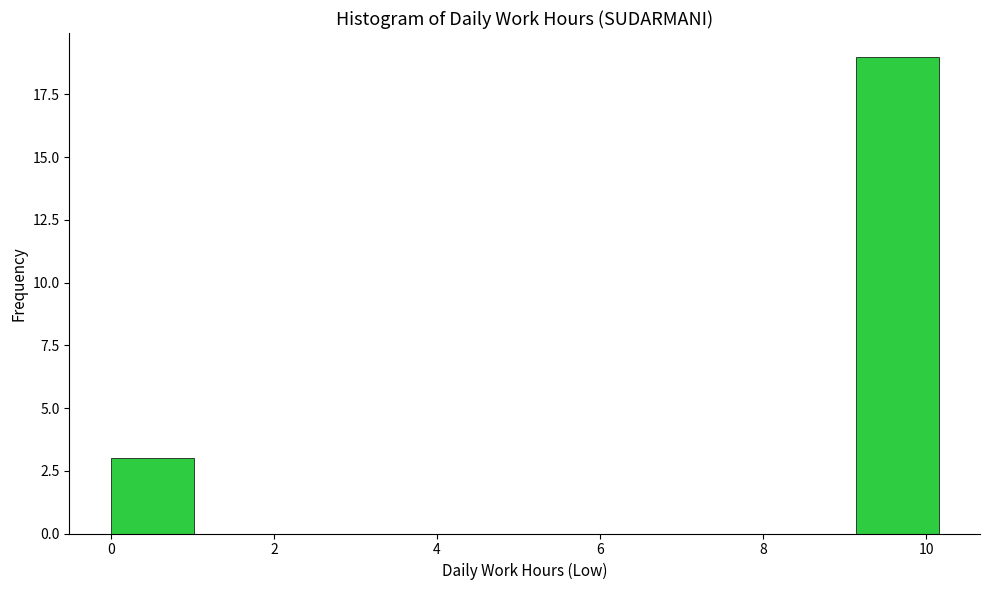

Which range on the x-axis has the tallest bar?

9.2 to 10.2